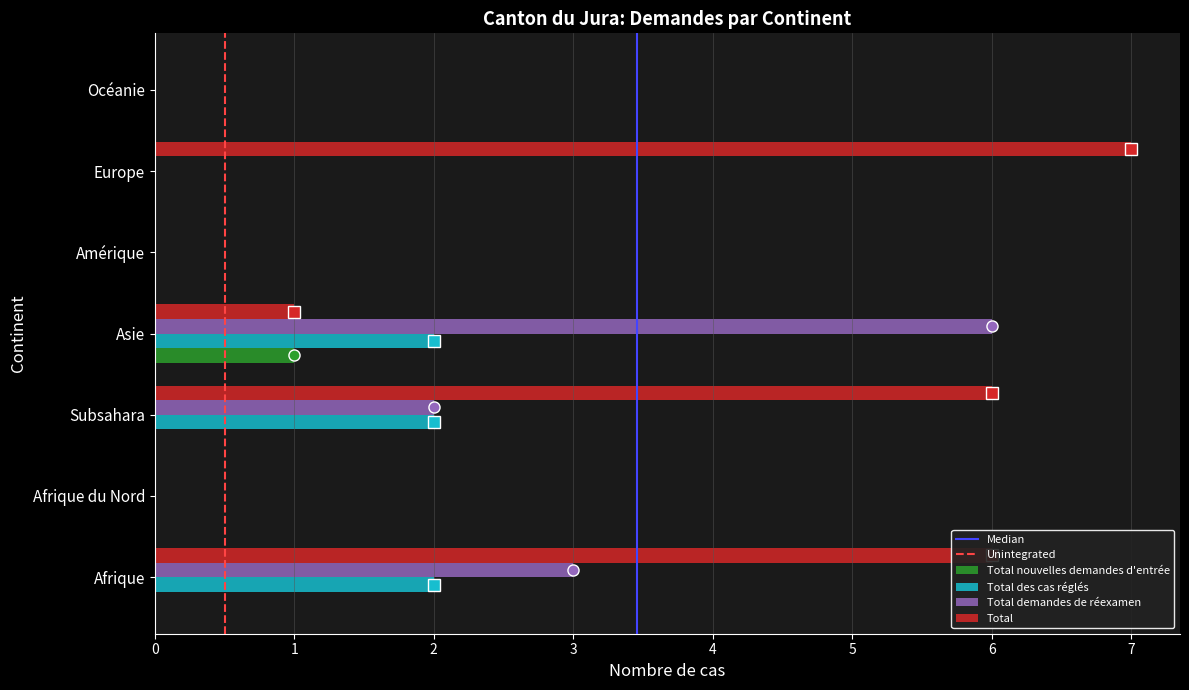

The Total series shows 10 at Europe. True or false?

False